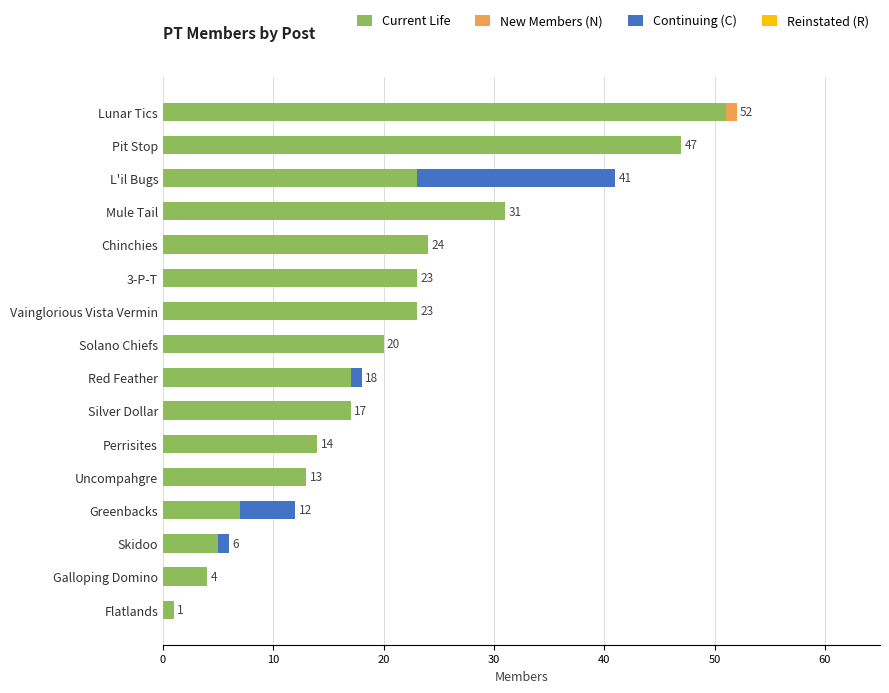

At which label does Current Life reach its peak?

Lunar Tics